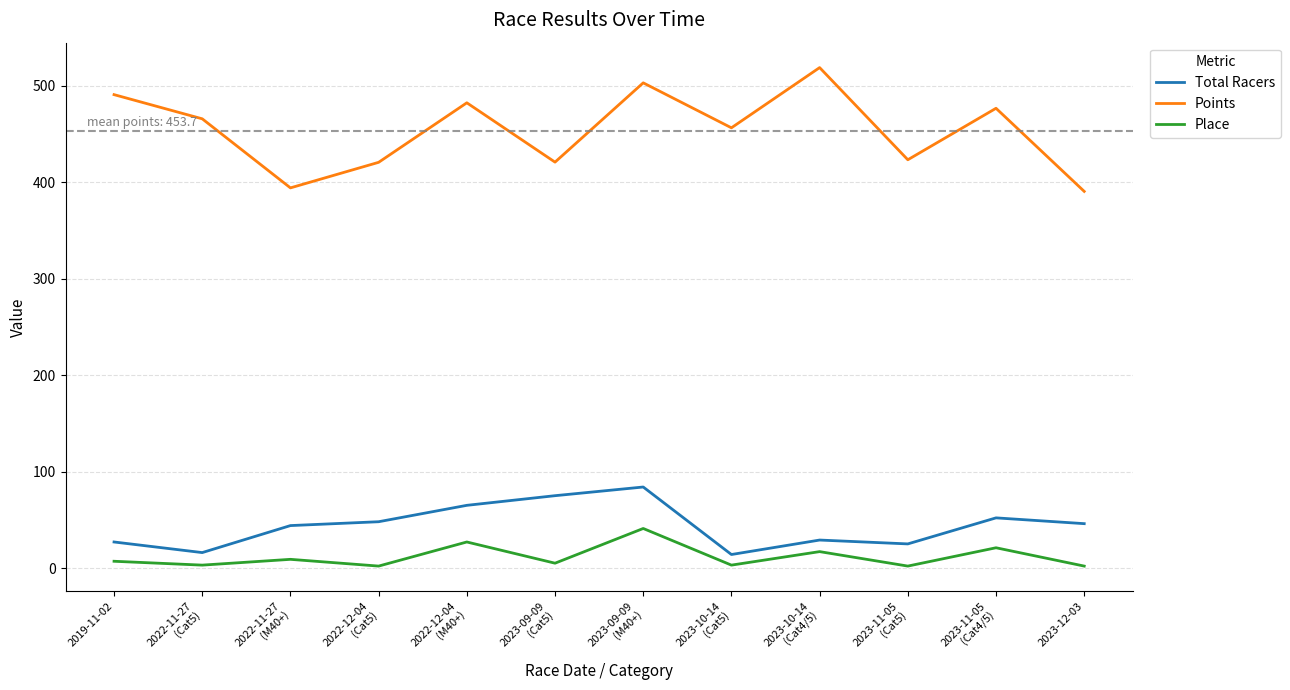

What is the minimum value for Place?

2.0